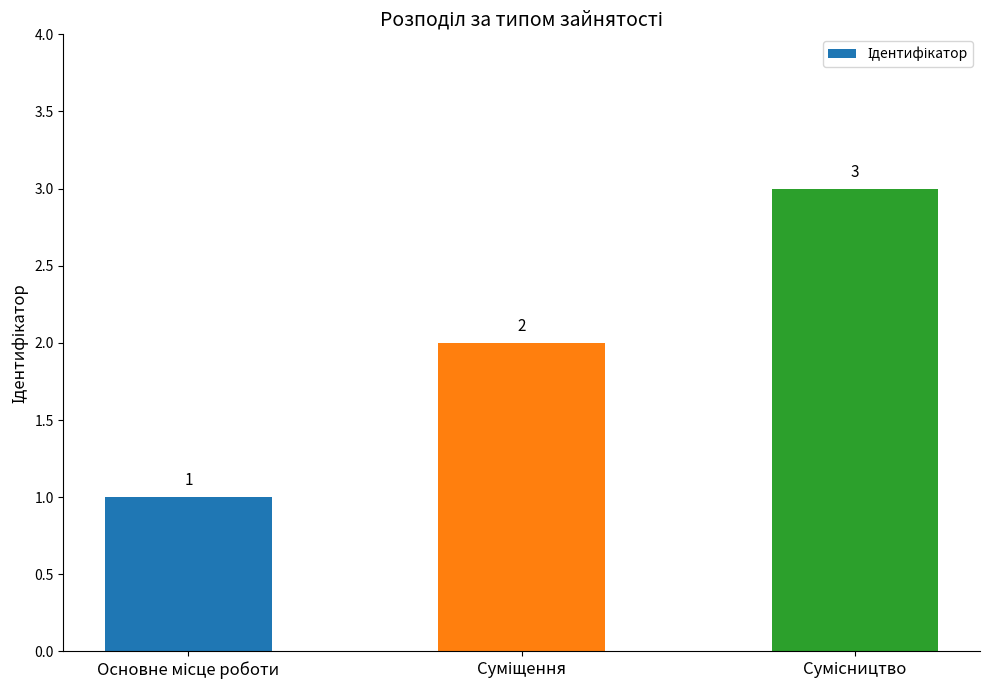

What is the sum of all values?

6